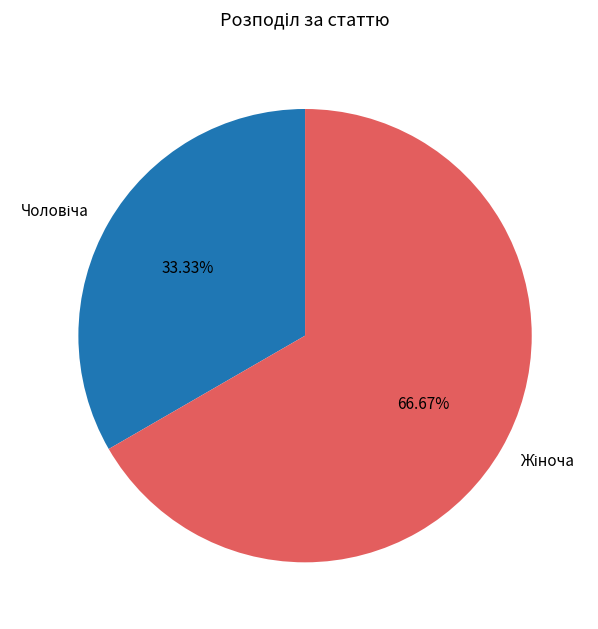

How many slices are in this pie chart?

2